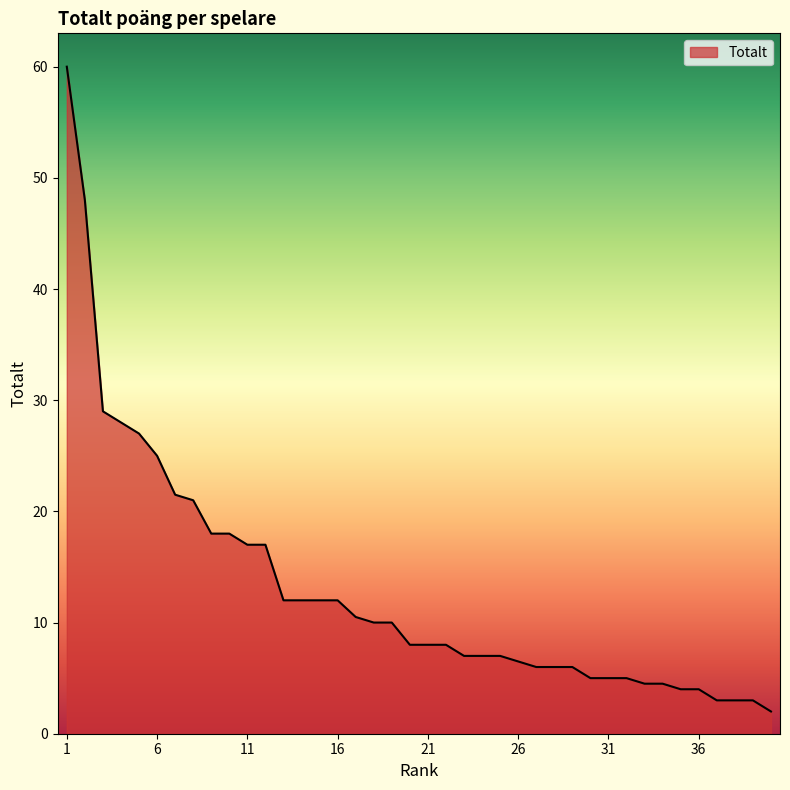

What is the difference between the maximum and minimum values?

58.0